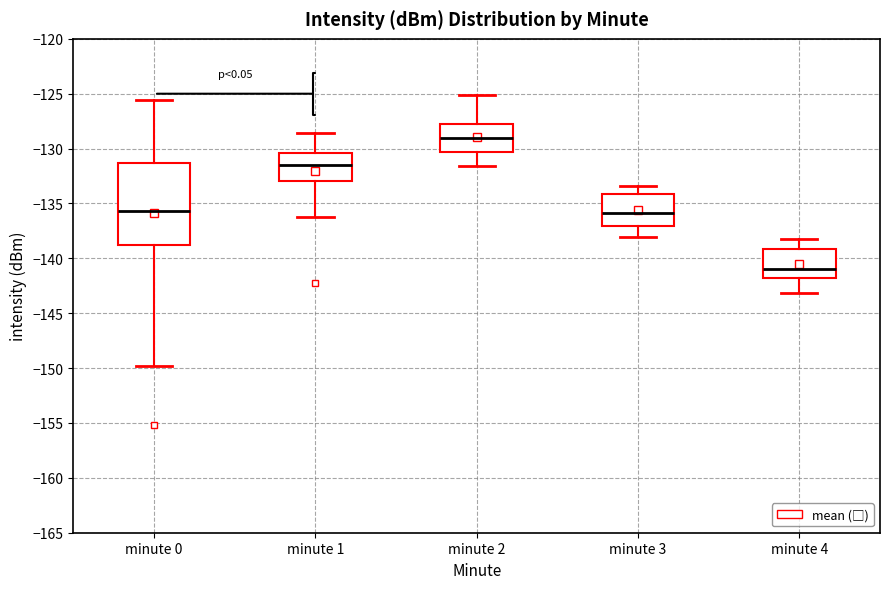

Which box has the lowest median line?

minute 4